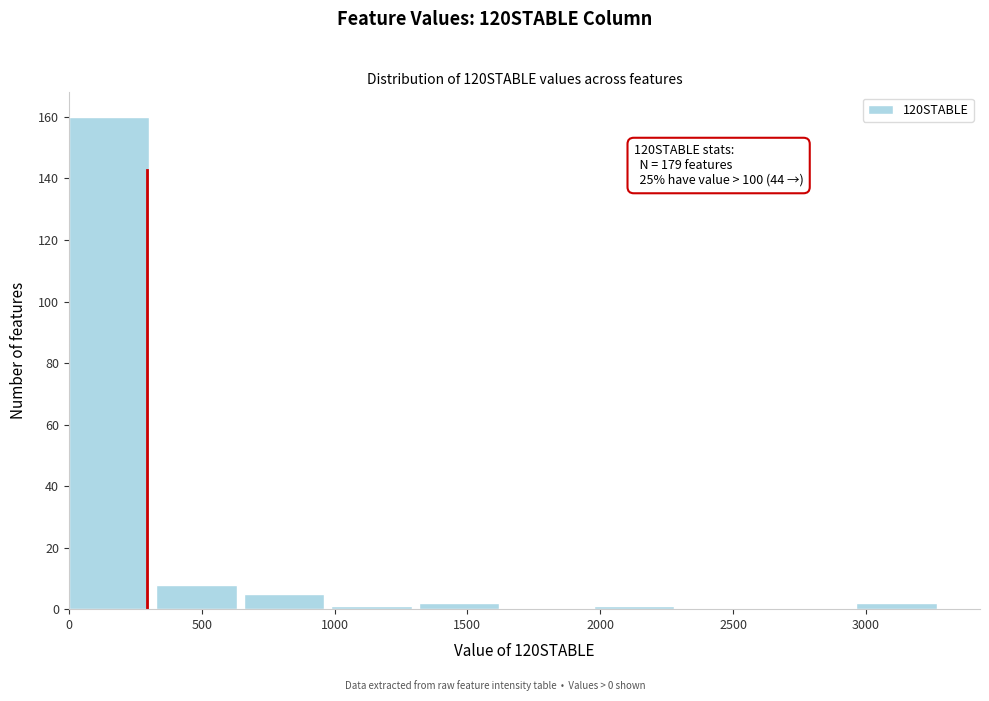

Which range on the x-axis has the tallest bar?

0 to 350